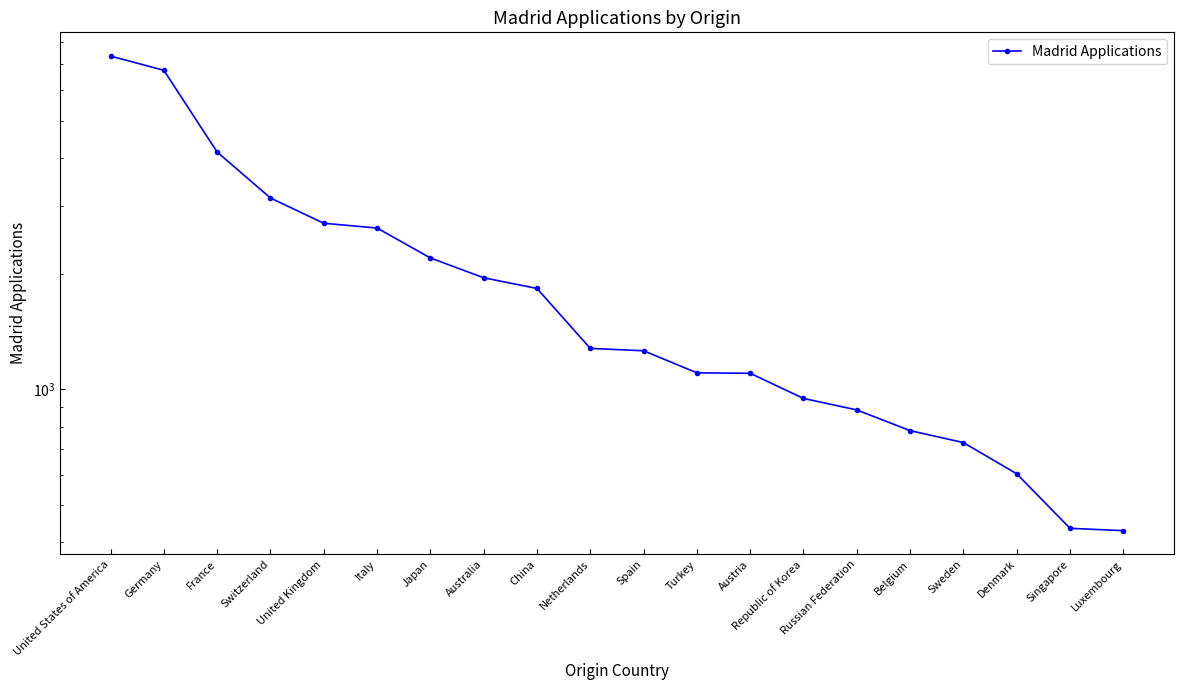

Is it true that the value at Luxembourg is 429?

True